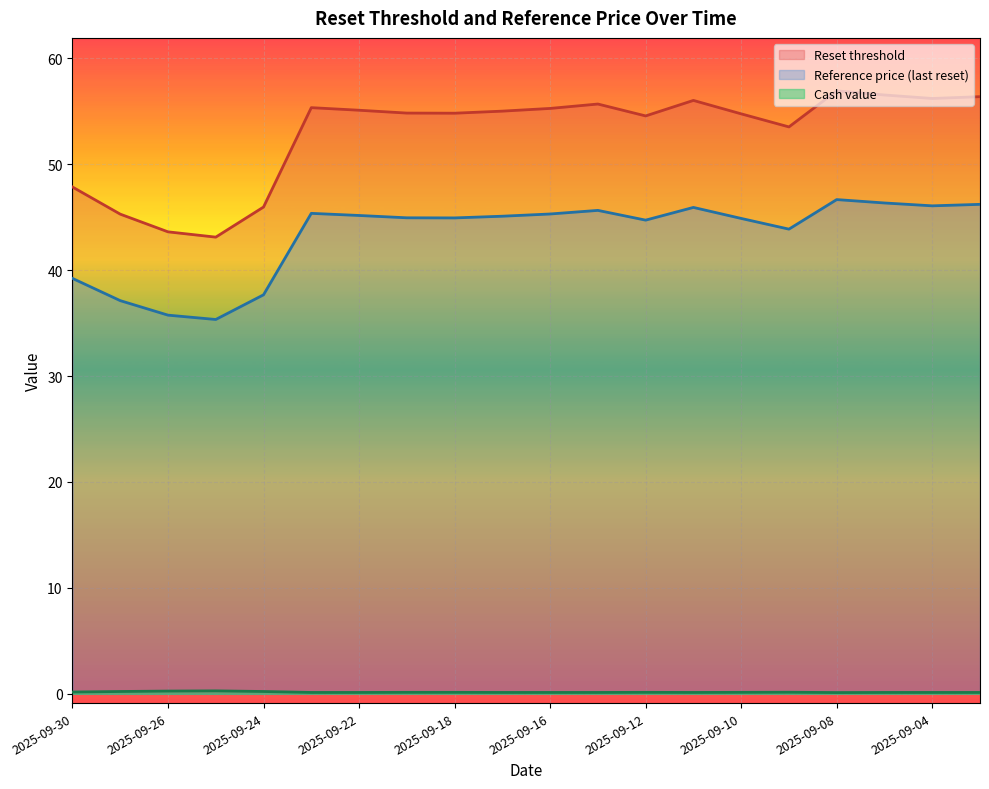

What is the spread (max minus min) of values at 2025-09-05?

56.4